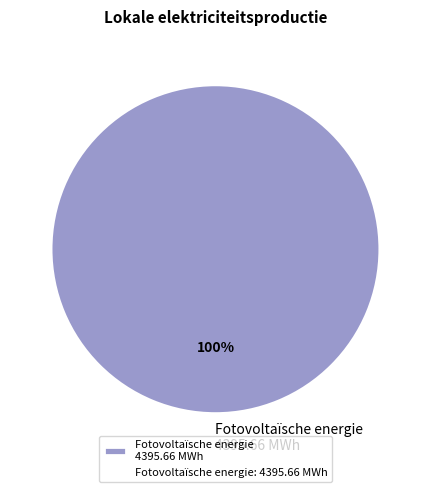

Which category accounts for the majority?

Fotovoltaïsche energie 4395.66 MWh